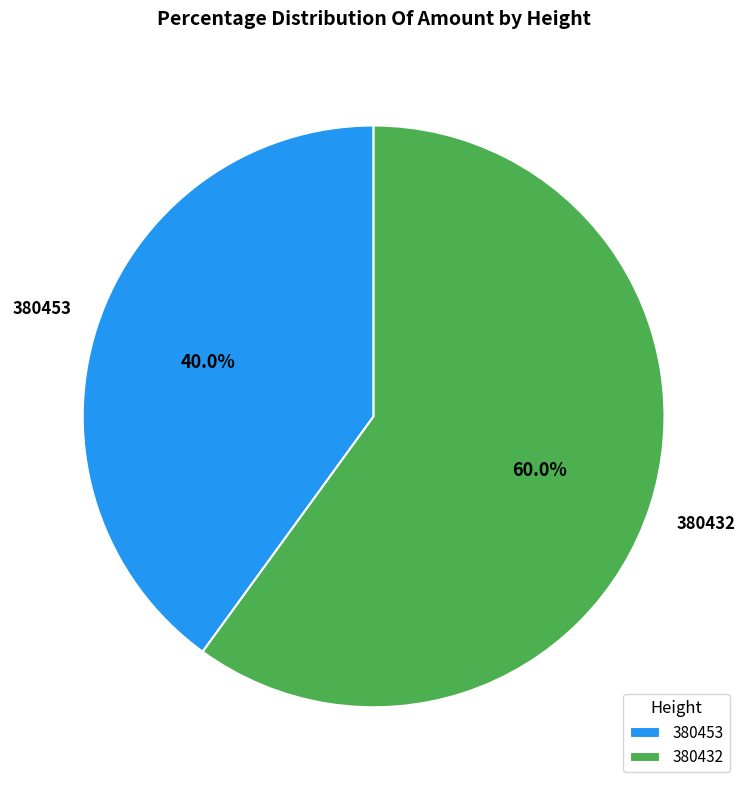

Which category accounts for the majority?

380432